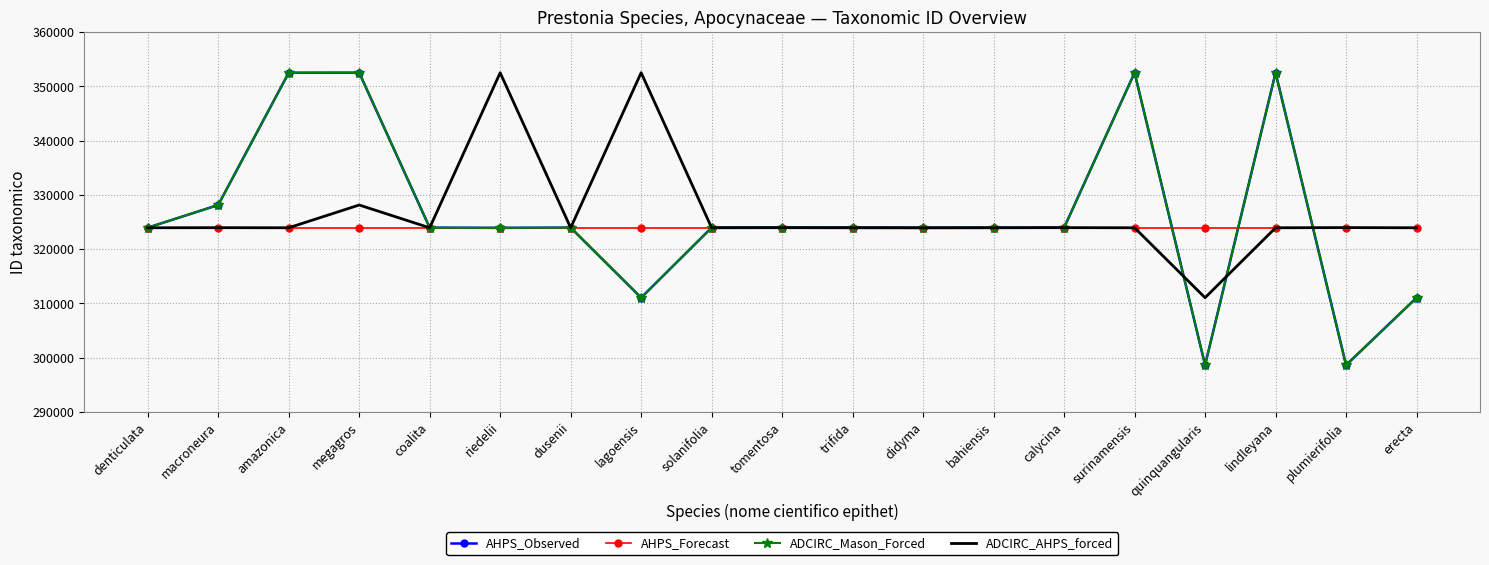

In ADCIRC_Mason_Forced, how many points are lower than both neighbors (excluding endpoints)?

5